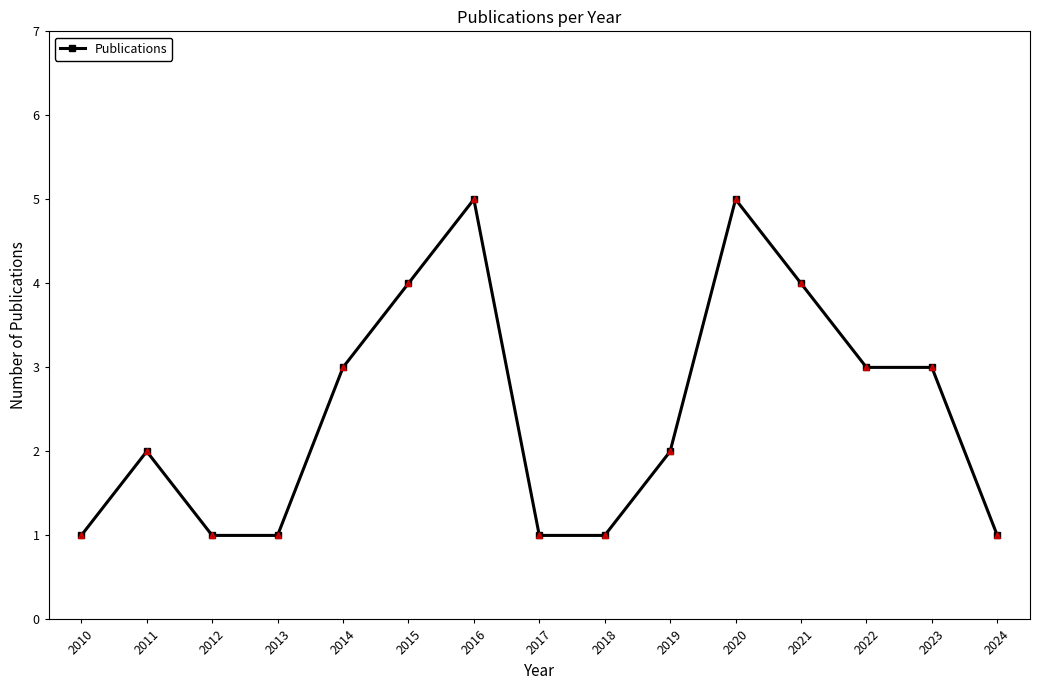

Is it true that the value at 2014 is 1?

False